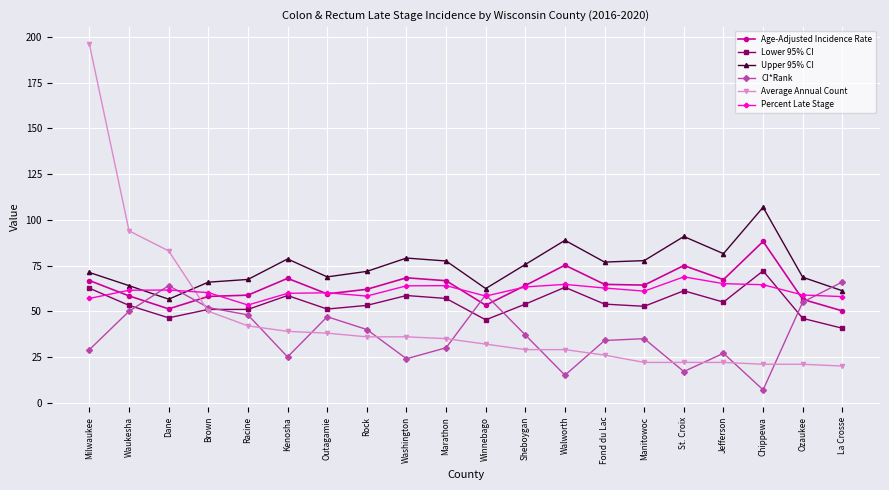

What is the label of the 3rd point from the right?

Chippewa